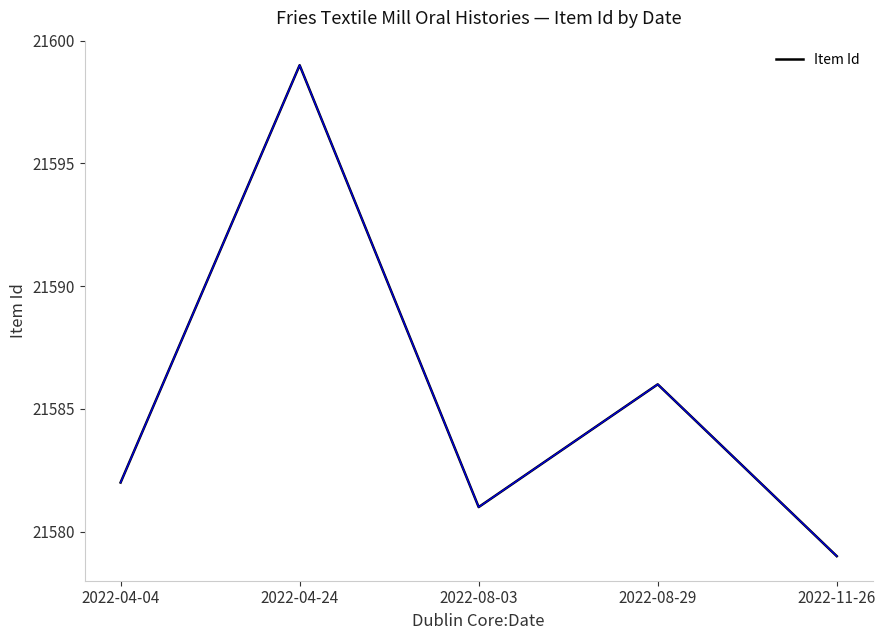

How many categories are shown in the chart?

5